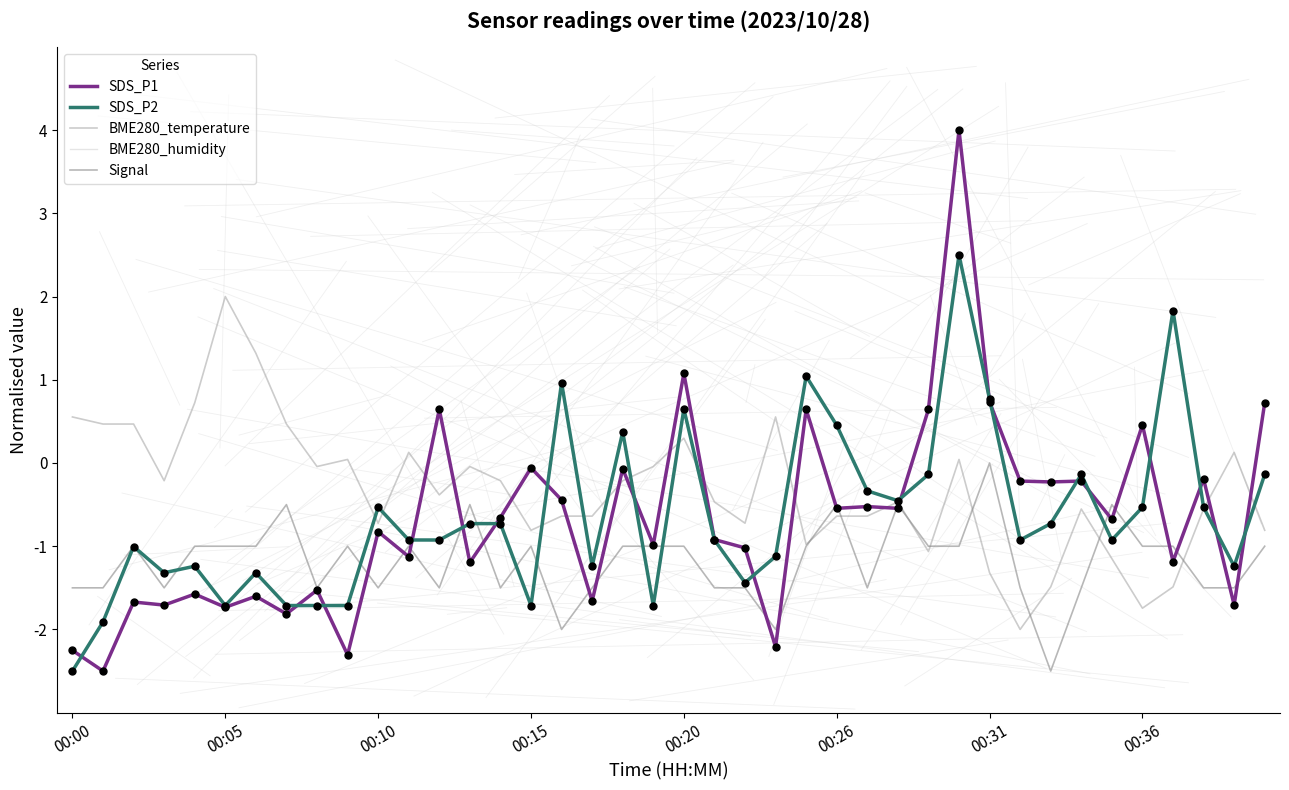

Which series reaches the maximum Y coordinate?

SDS_P1